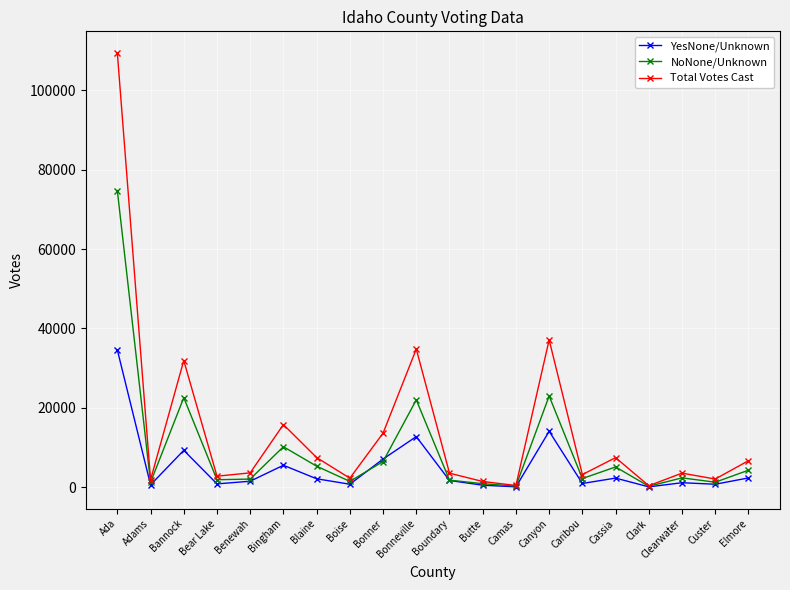

What is the total value across all series at Caribou?

6466